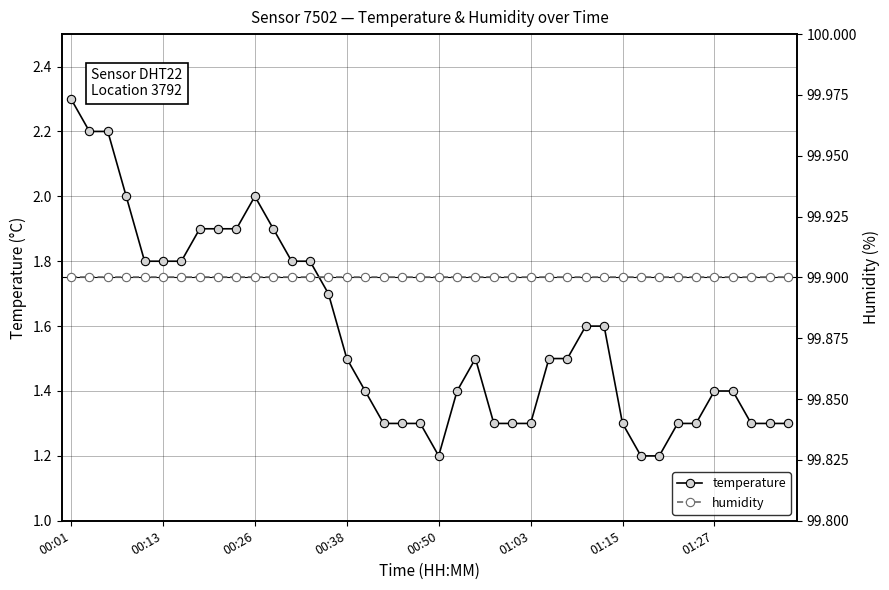

True or false: humidity and temperature cross at least once.

False